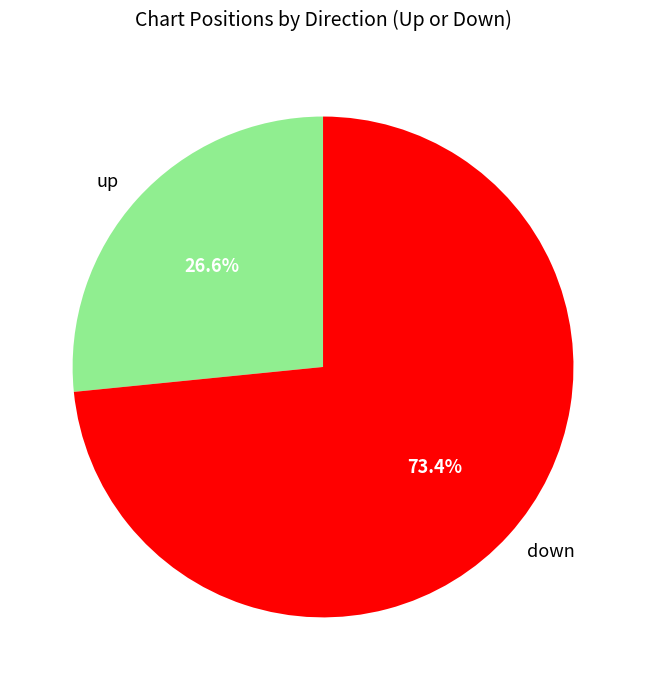

Rank the categories by value from lowest to highest.

up, down